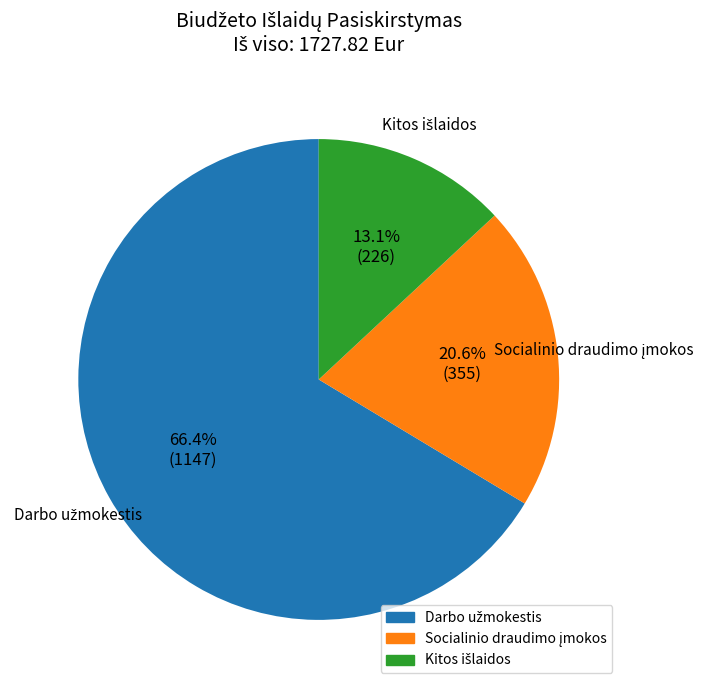

Is there a majority slice in this chart?

Yes